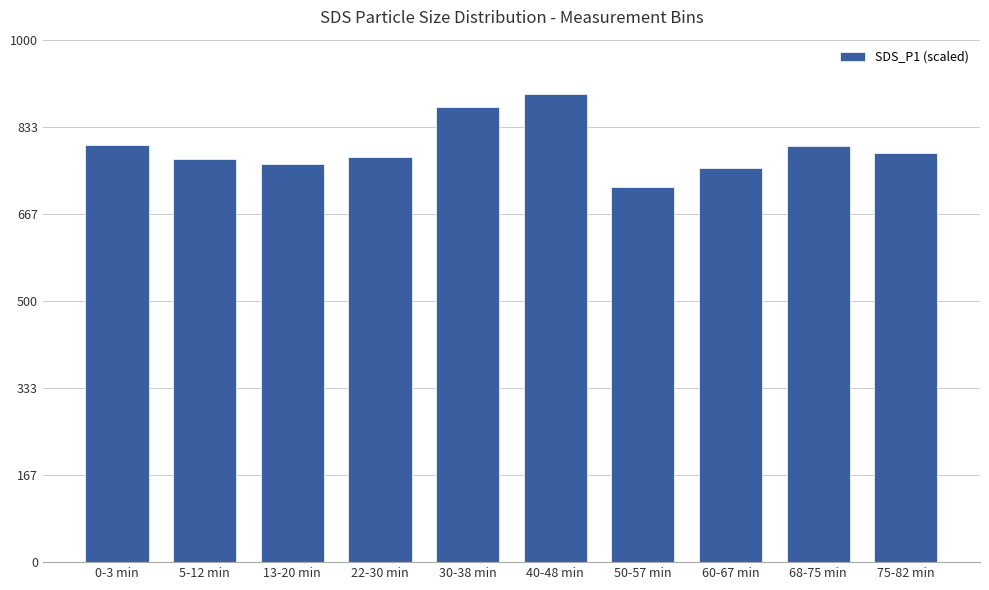

How many categories are shown in the chart?

10